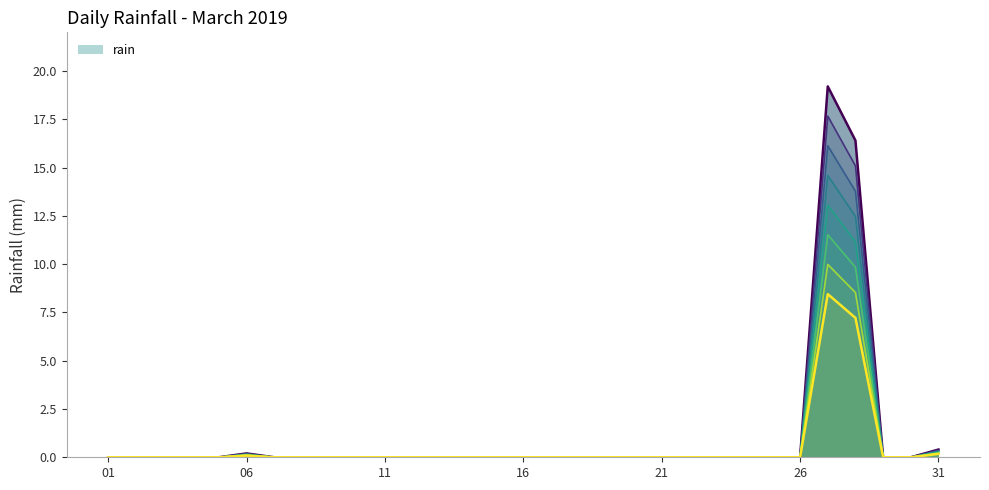

True or false: rain has a value of 12.6 at 11.

False